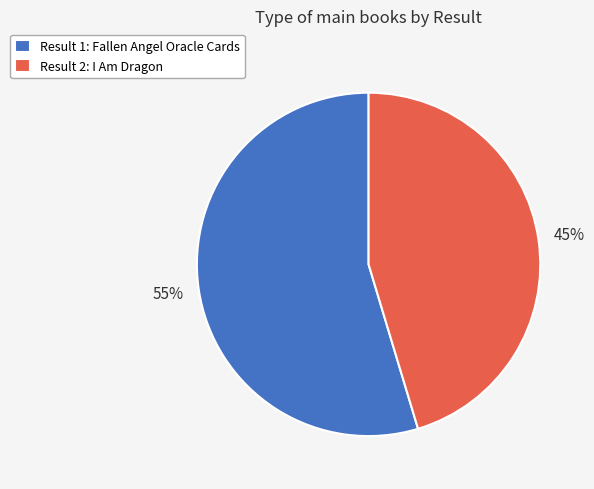

Rank the categories by value from lowest to highest.

Result 2: I Am Dragon, Result 1: Fallen Angel Oracle Cards